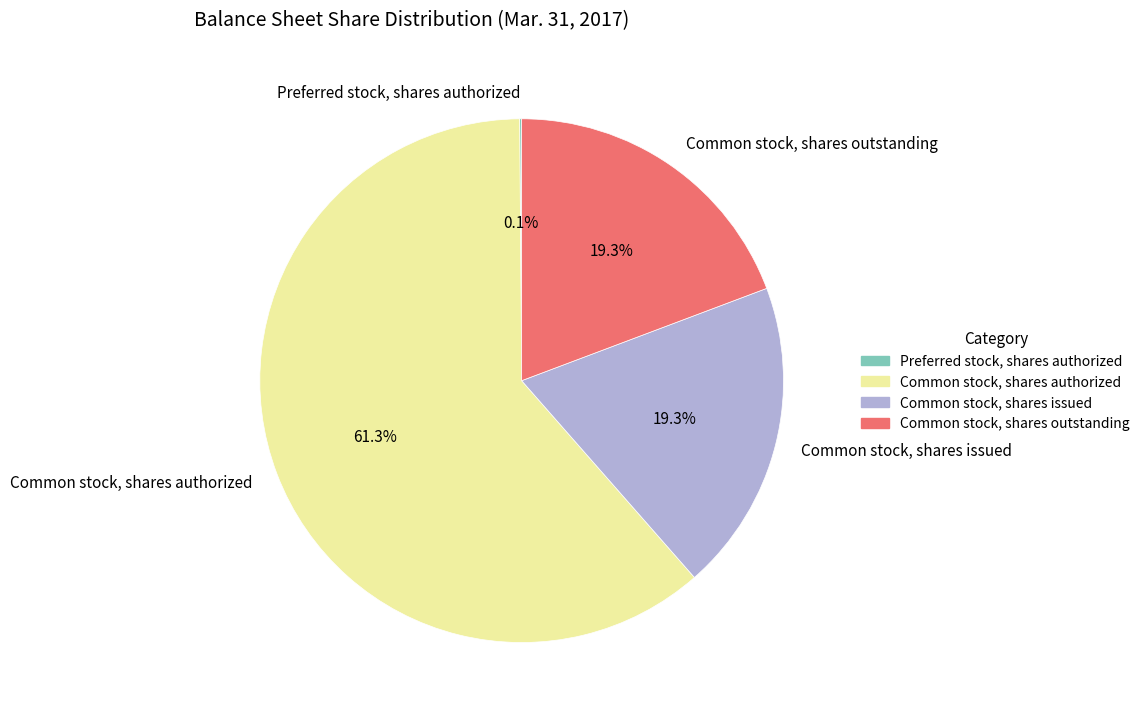

Which category has the biggest portion of the pie?

Common stock, shares authorized